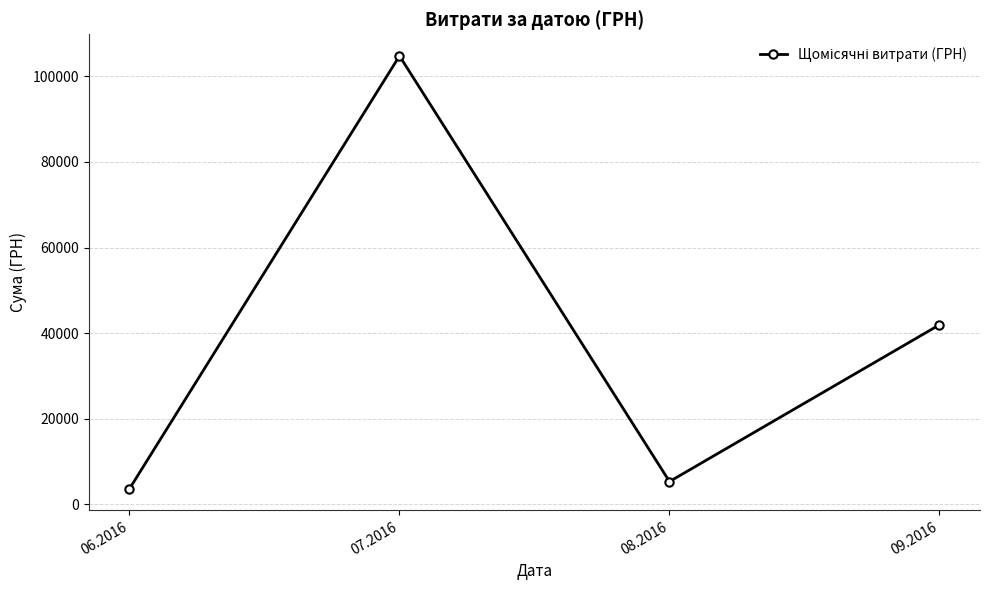

What is the sum of all values?

155716.4